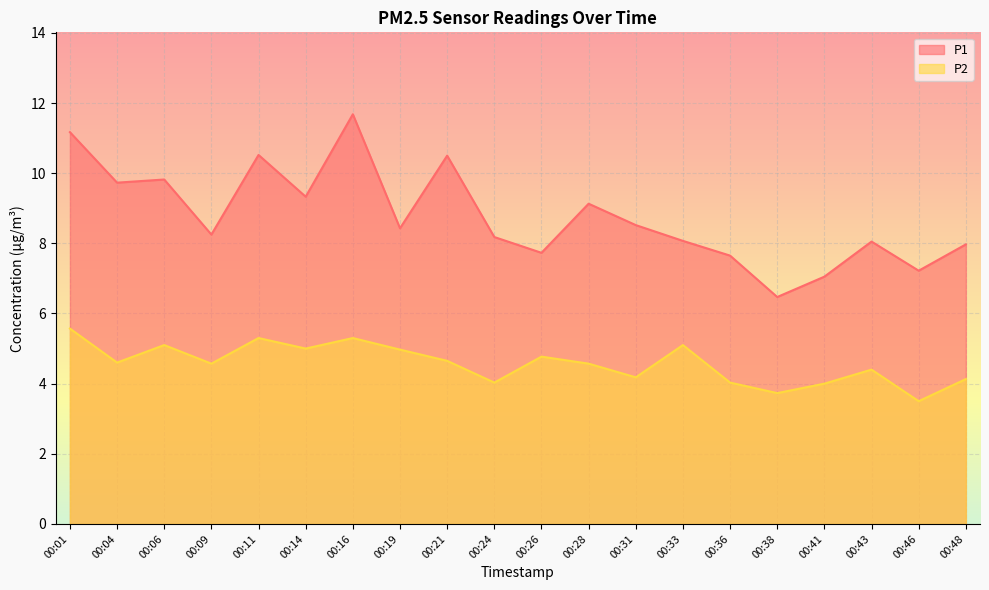

How many series are shown in this chart?

2